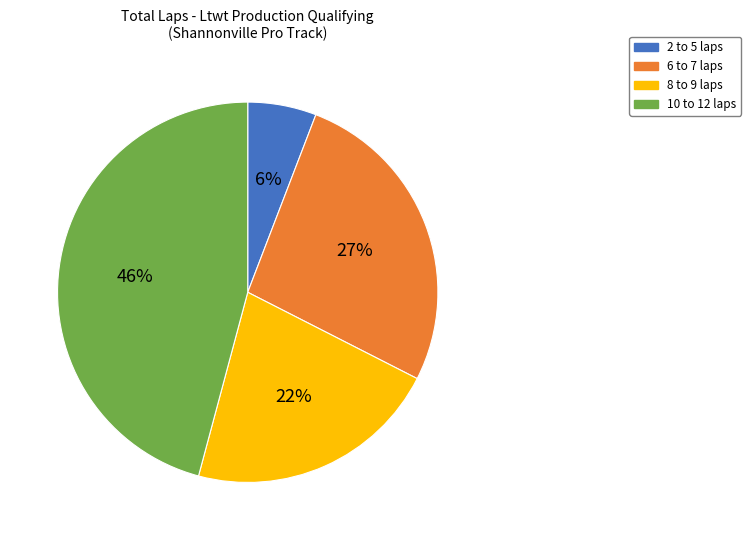

To the nearest percent, what portion does 8 to 9 laps represent?

22%